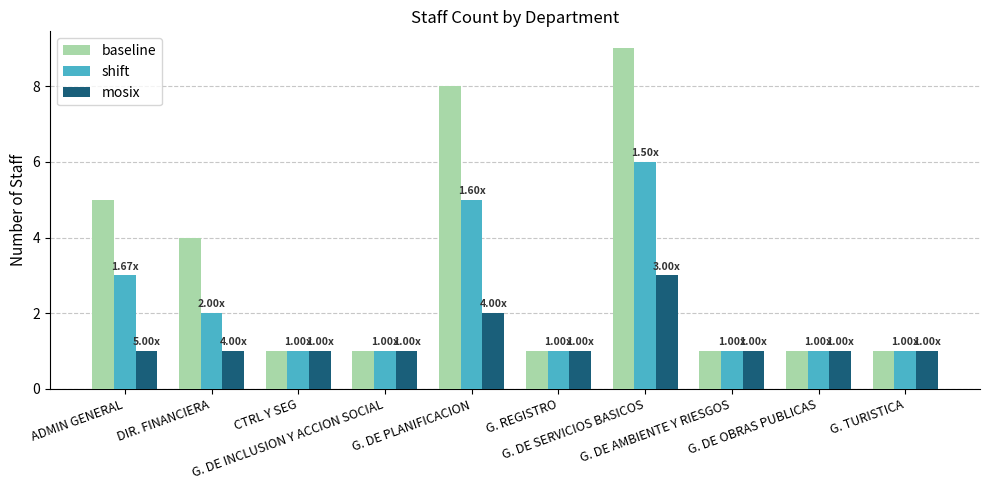

Which category has the highest value in the shift series?

G. DE SERVICIOS BASICOS